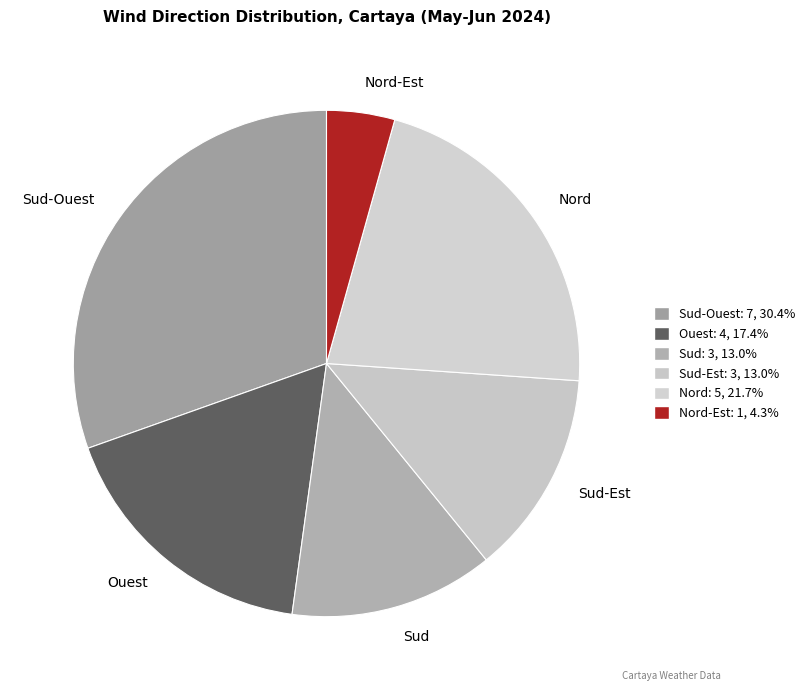

Approximately how many times larger is the value at Ouest compared to Sud-Ouest?

0.6